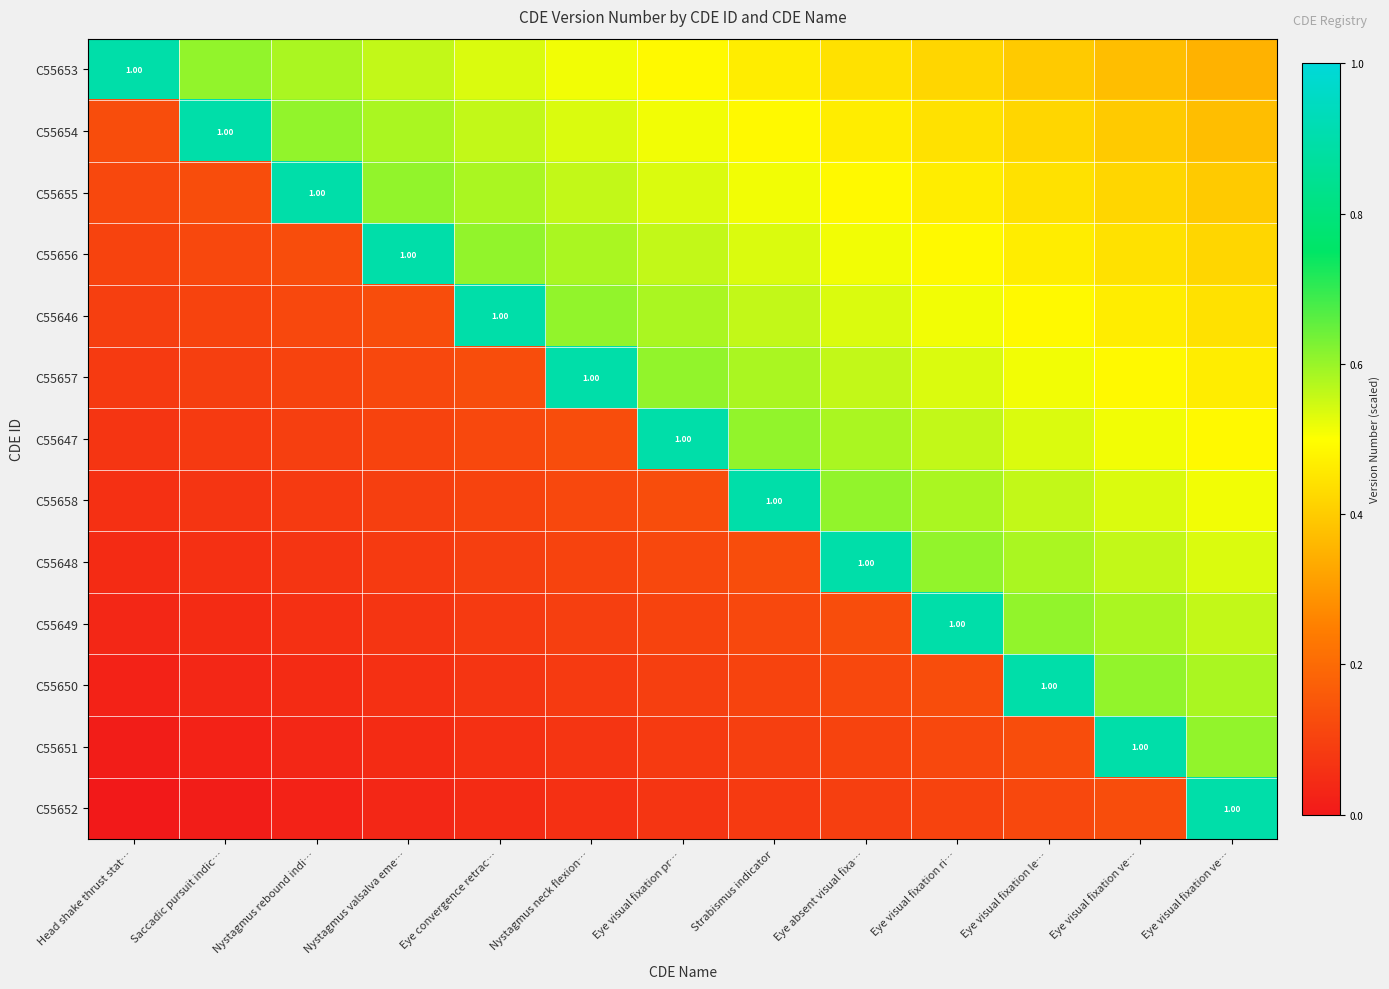

Is the value of C55652 at Nystagmus neck flexion… greater than the value of C55653 at Strabismus indicator?

No